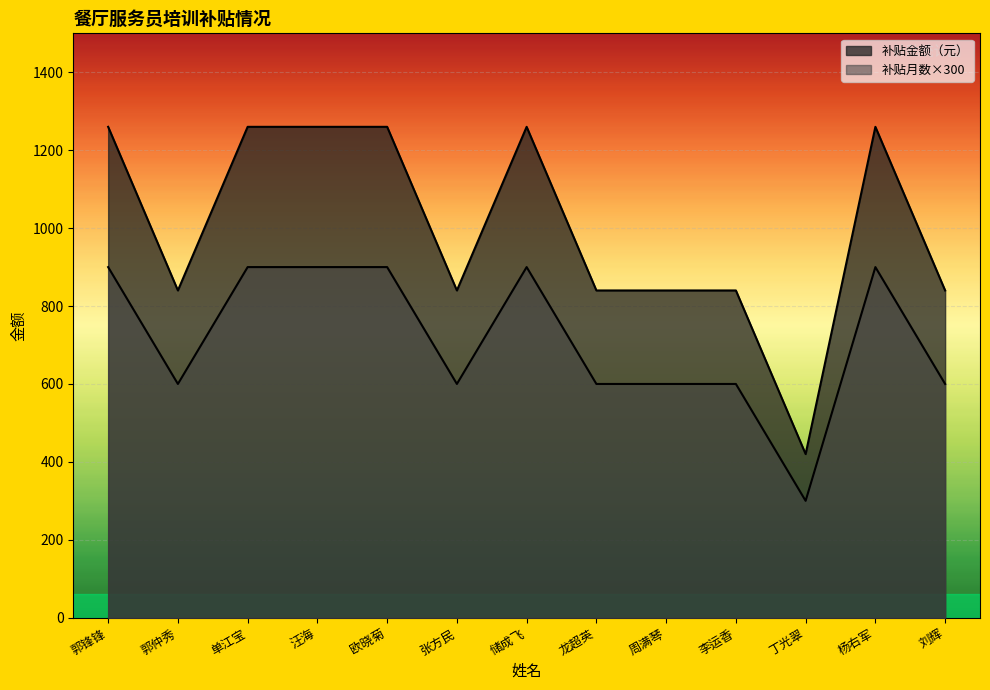

Which category has the highest value in the 补贴月数 series?

郭锋锋